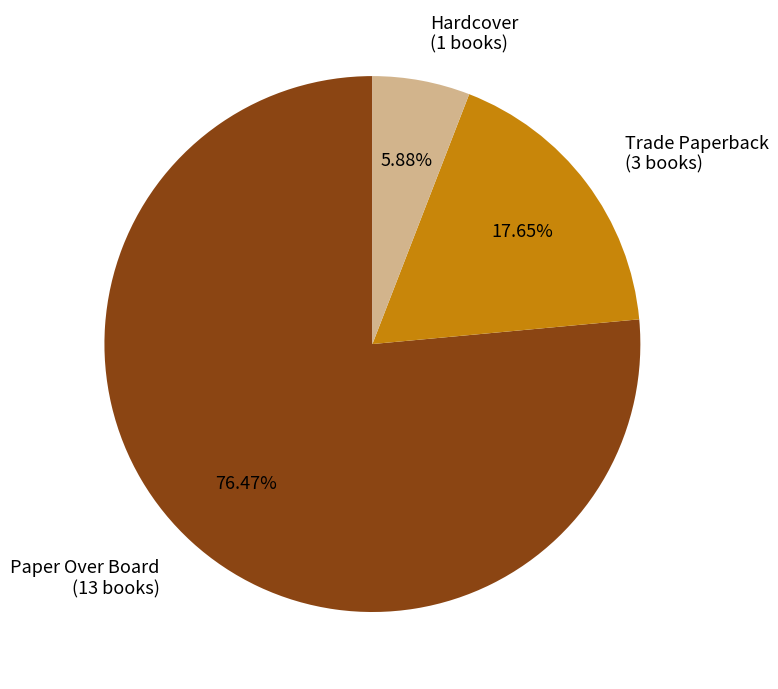

True or false: Paper Over Board accounts for 64% of the total.

False